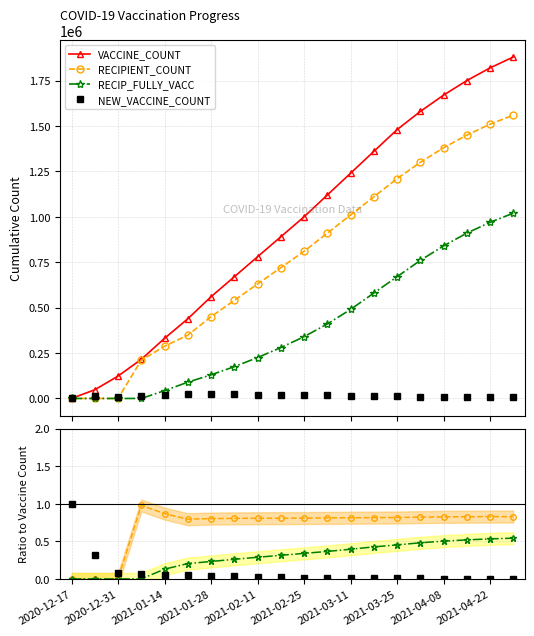

Between 2021-01-28 and 2021-04-08, which series saw the biggest shift?

VACCINE_COUNT